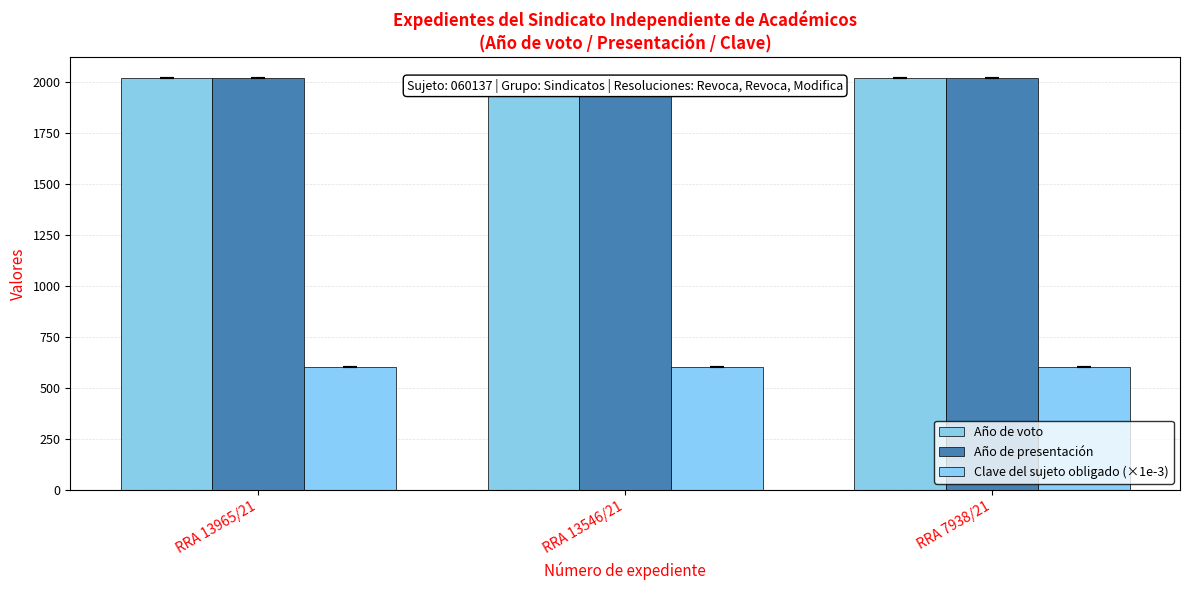

At which category is the sum across all series the highest?

RRA 13965/21